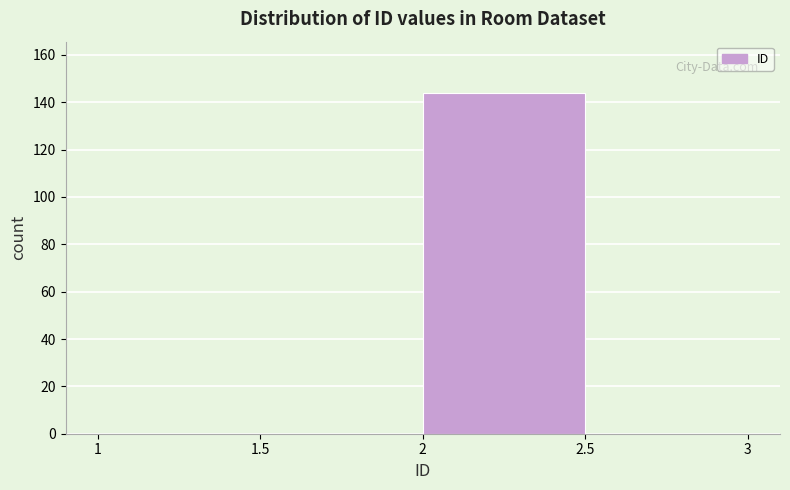

Which range on the x-axis has the tallest bar?

2 to 2.5